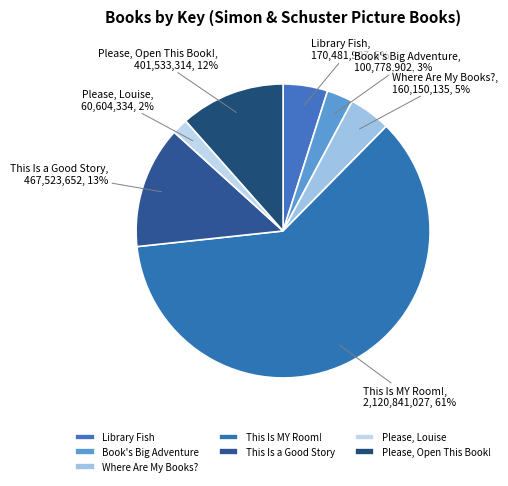

Count the number of slices in the pie.

7